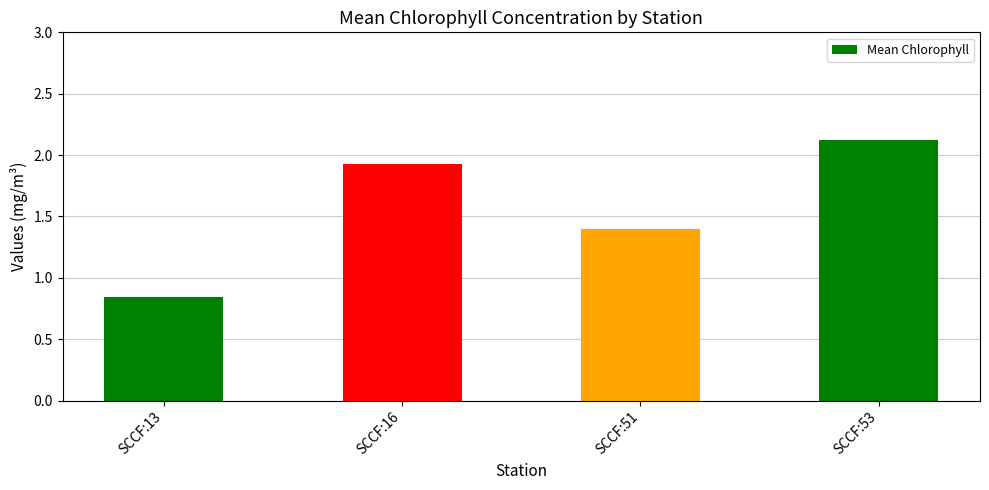

Does the chart contain stacked bars?

No